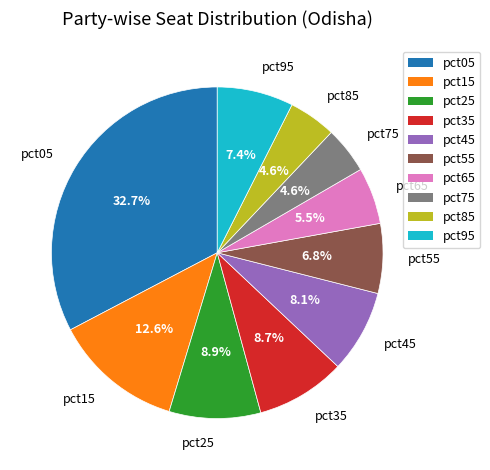

Which category has the biggest portion of the pie?

pct05